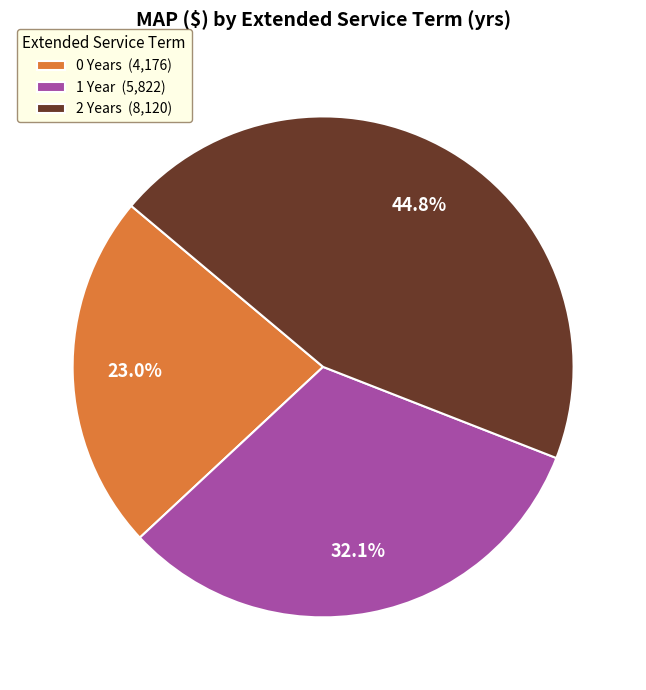

Does any single category account for the majority?

No